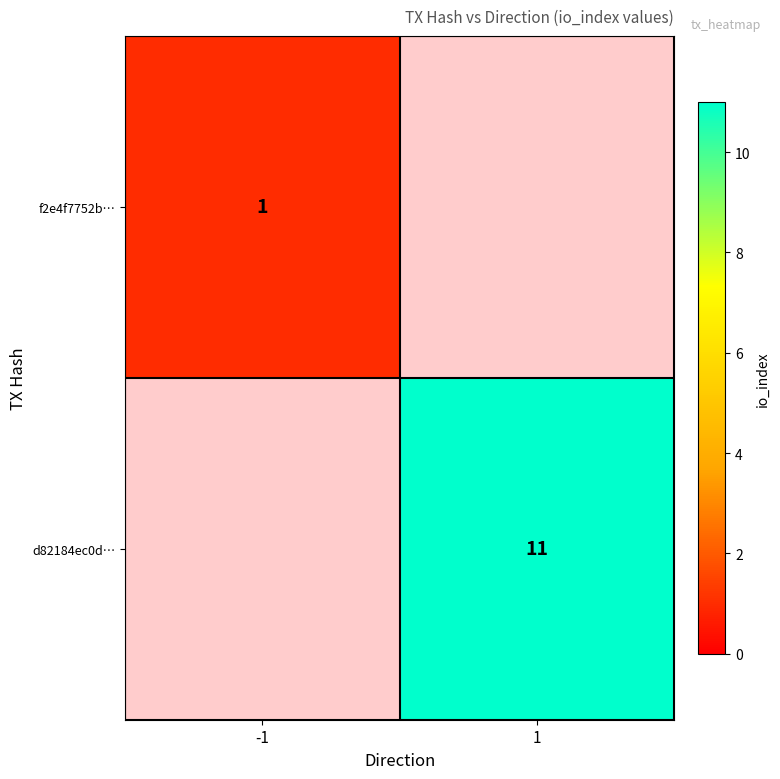

True or false: f2e4f7752b… has a value of 2 at -1.

False